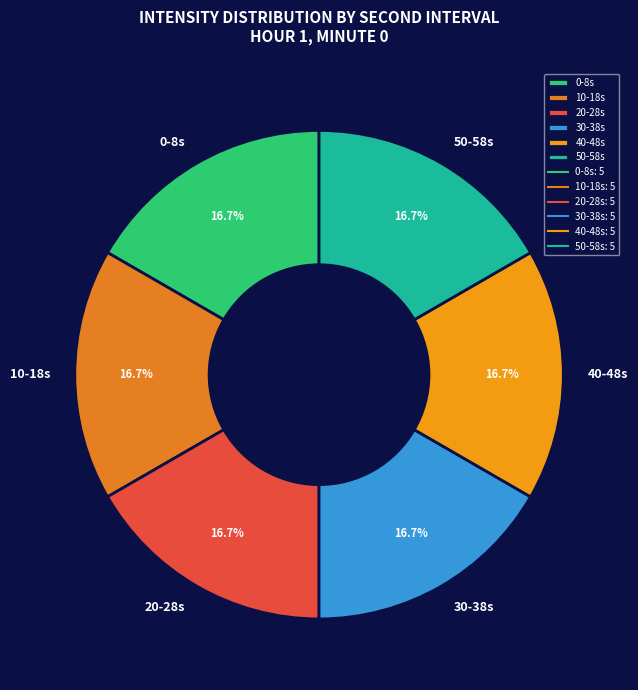

How much of the chart is everything except 10-18s?

83.3%